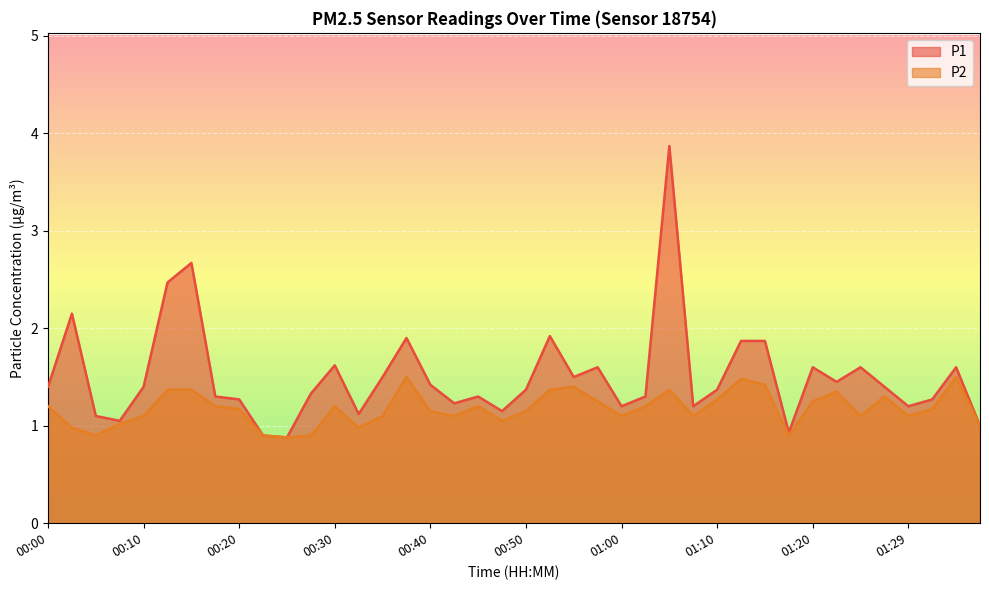

Rank the series by their maximum value, from lowest to highest.

P2, P1